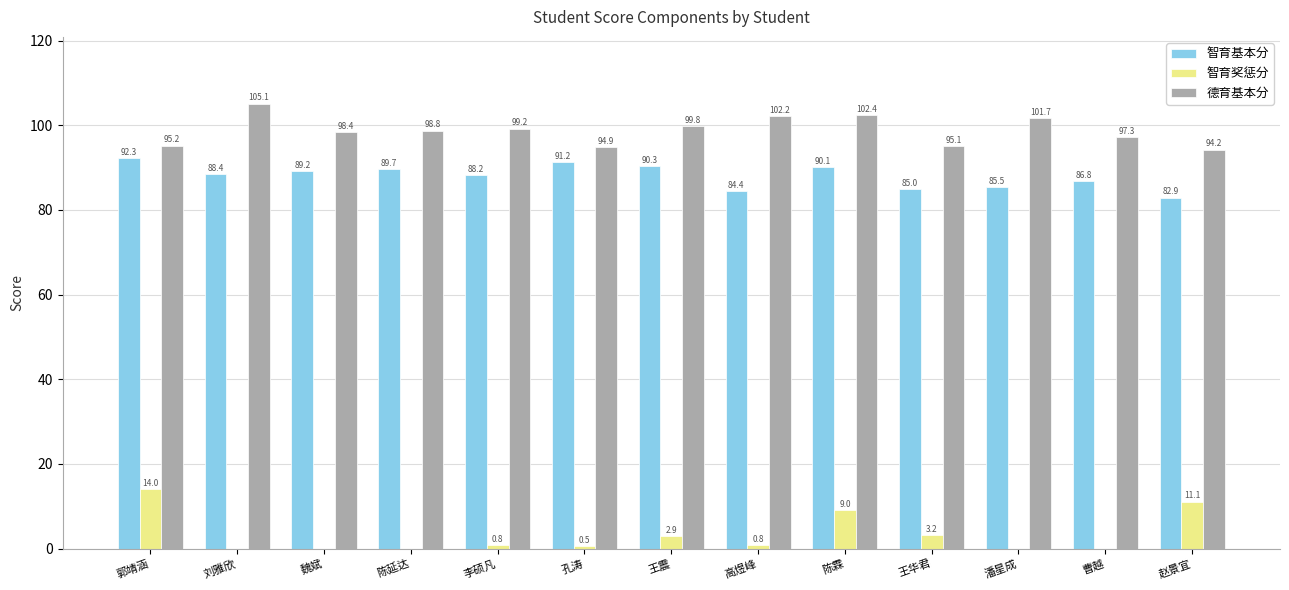

Where is 智育奖惩分 nearest to the value 7?

陈霖